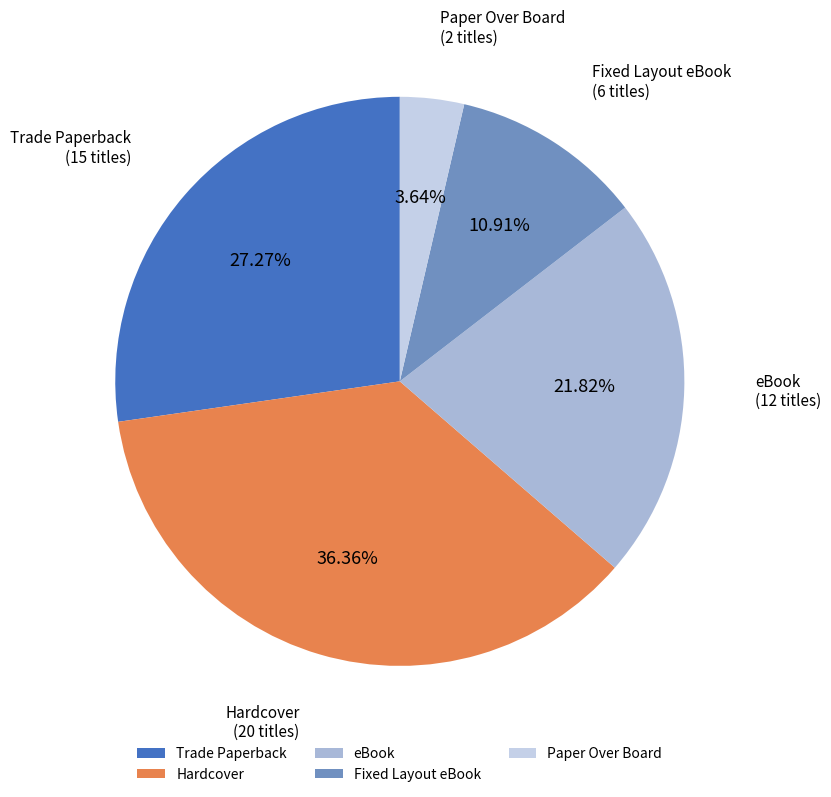

To the nearest percent, what is the difference between the largest and smallest slice percentages?

33%